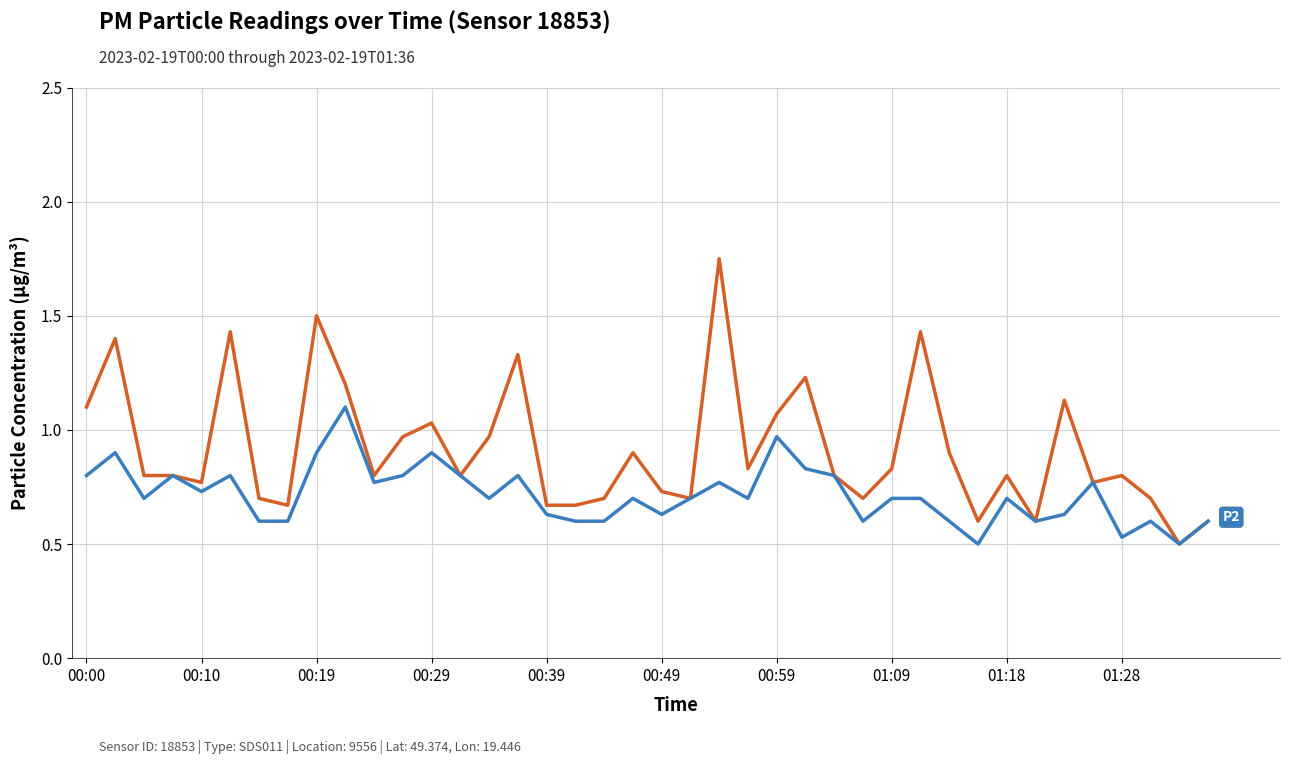

How many categories are shown in the chart?

40